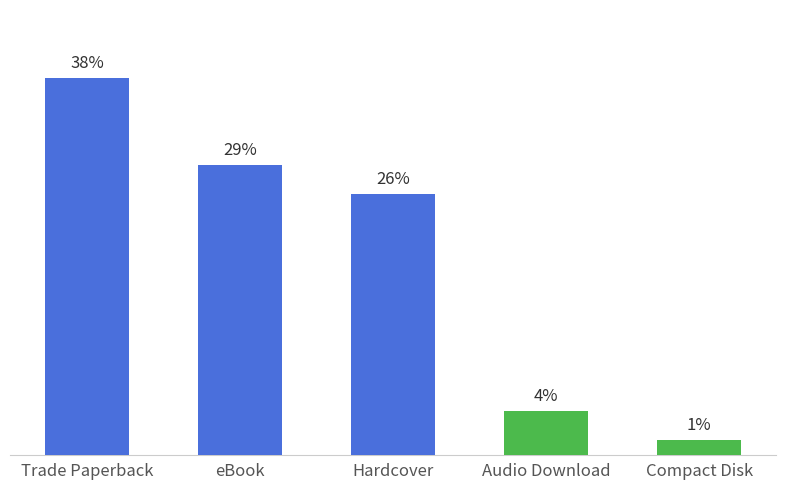

True or false: the data shows 0 at Compact Disk.

False